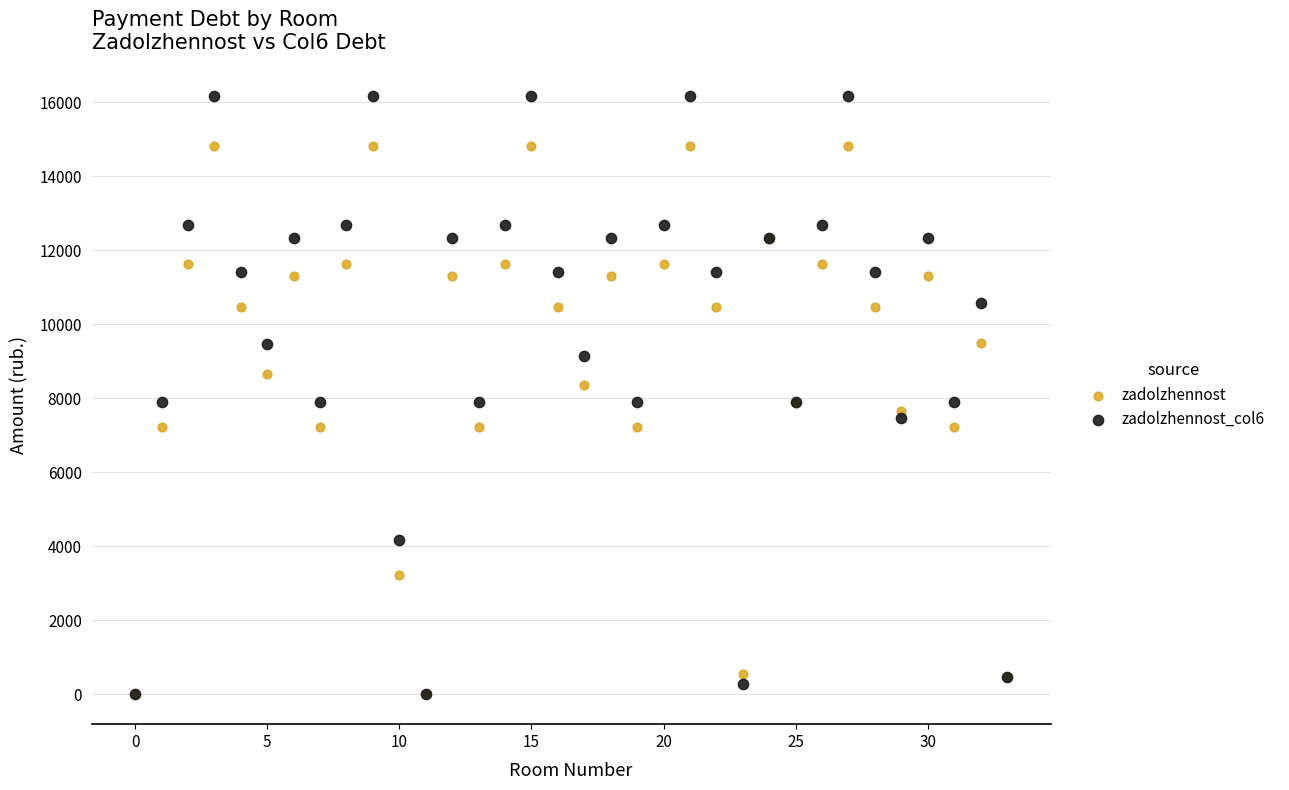

Which series contains the highest Y value?

zadolzhennost_col6